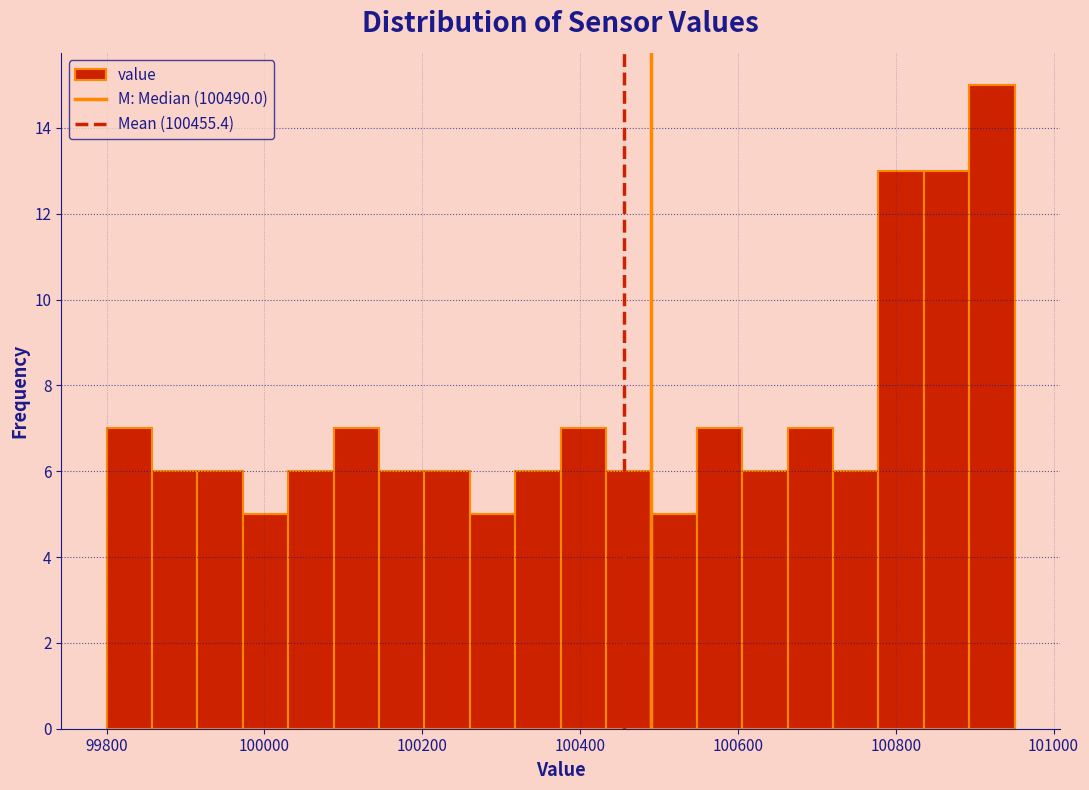

Around what value on the x-axis is the tallest bar? Give the approximate position of its centre, as read against the axis.

100920